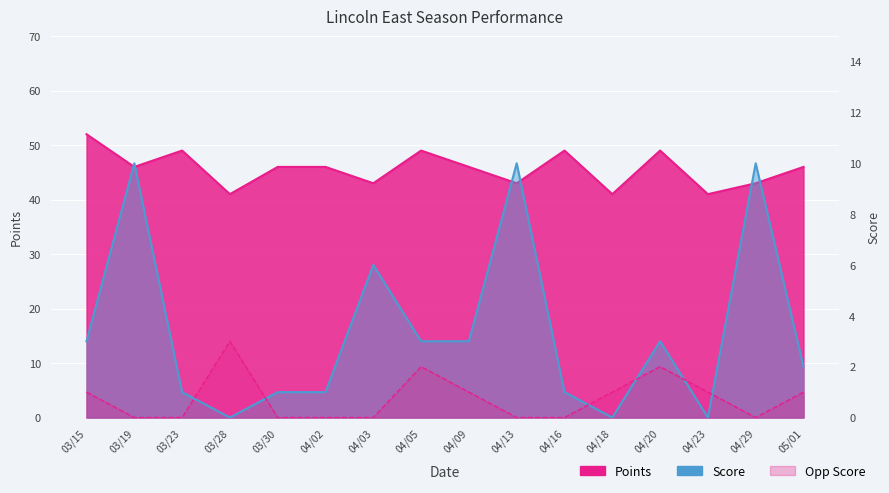

True or false: Opp Score and Points intersect in this chart.

False